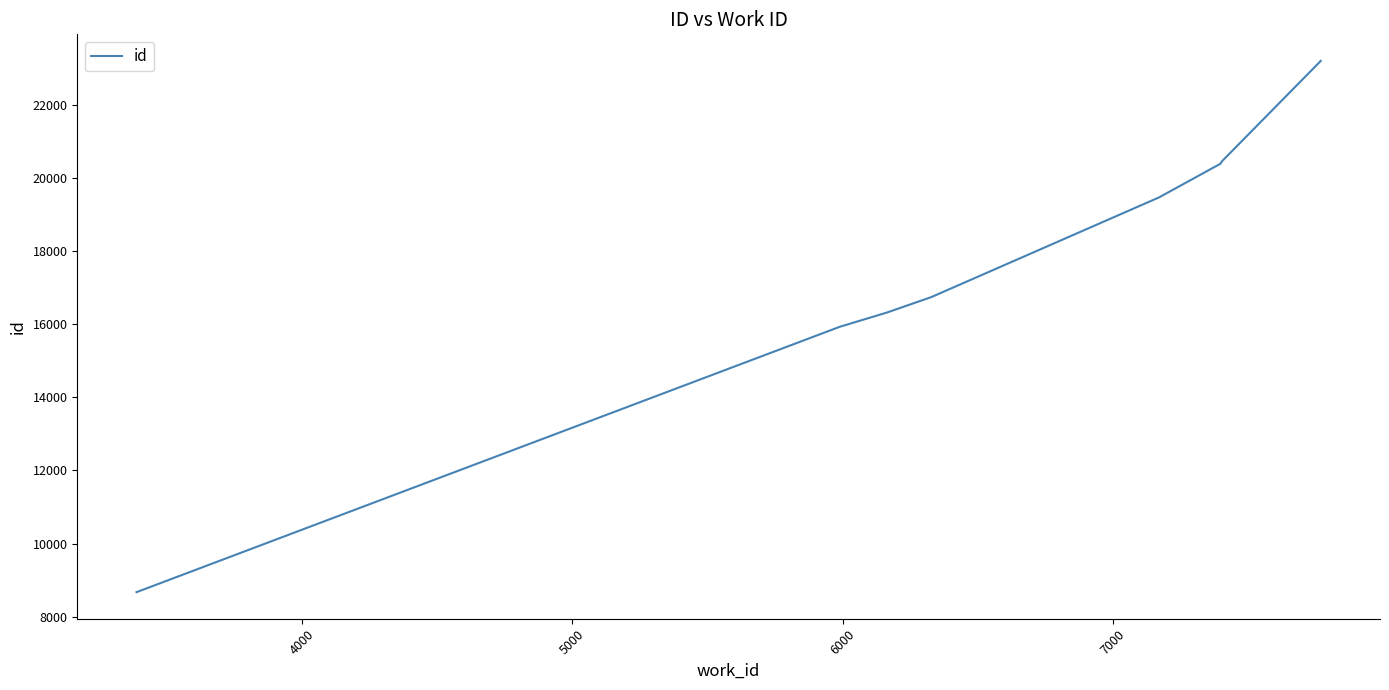

What is the difference between the maximum and minimum values?

14522